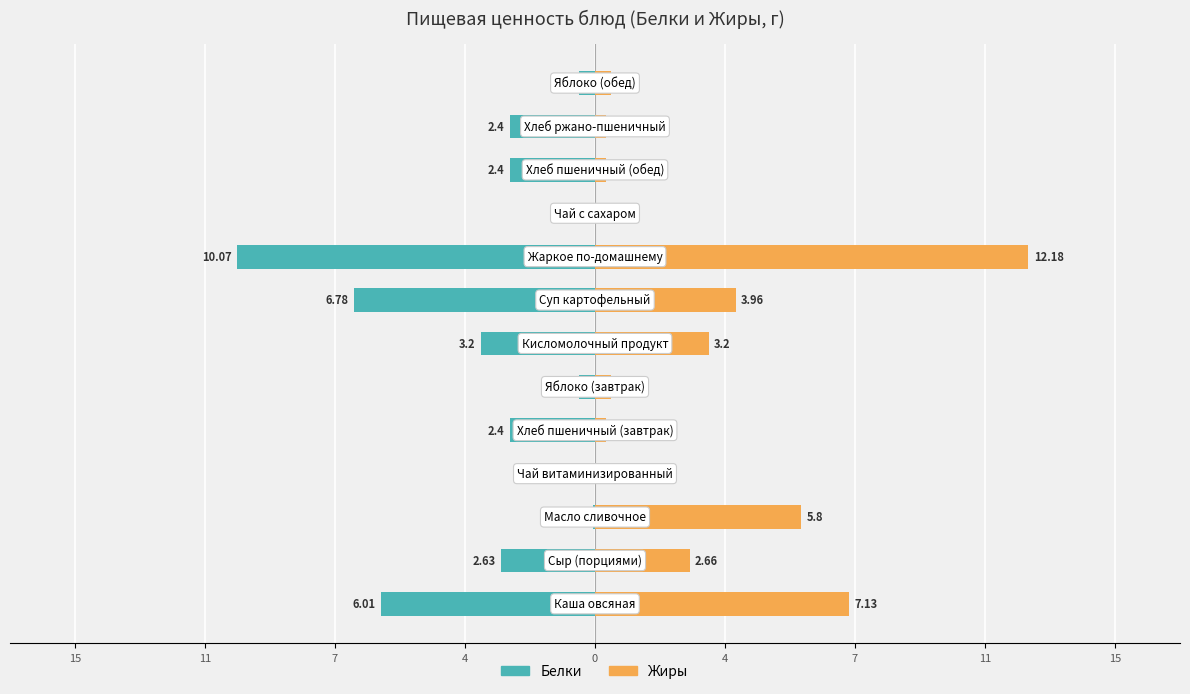

The value of Белки at 11 is -0.9. True or false?

False